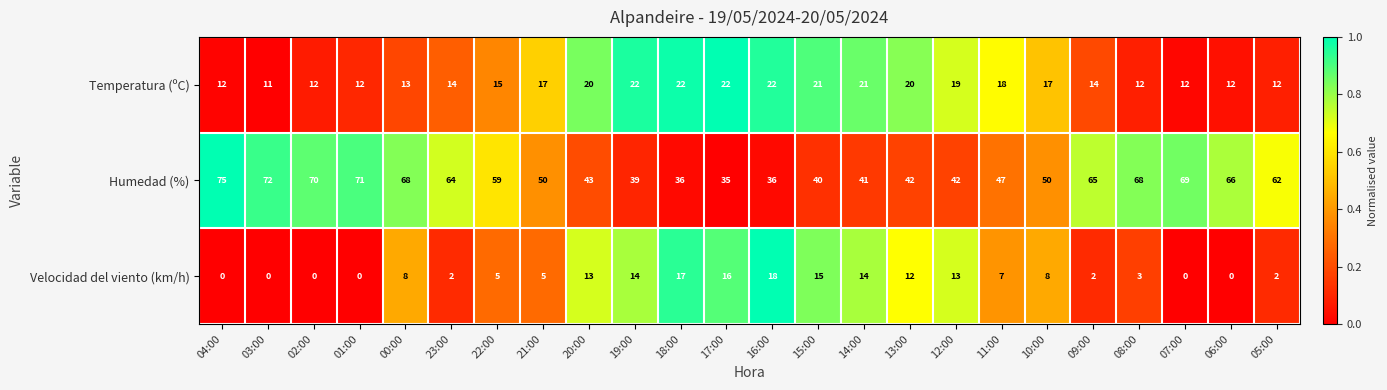

What is the sum of the Temperatura (ºC) values at 01:00 and 05:00?

24